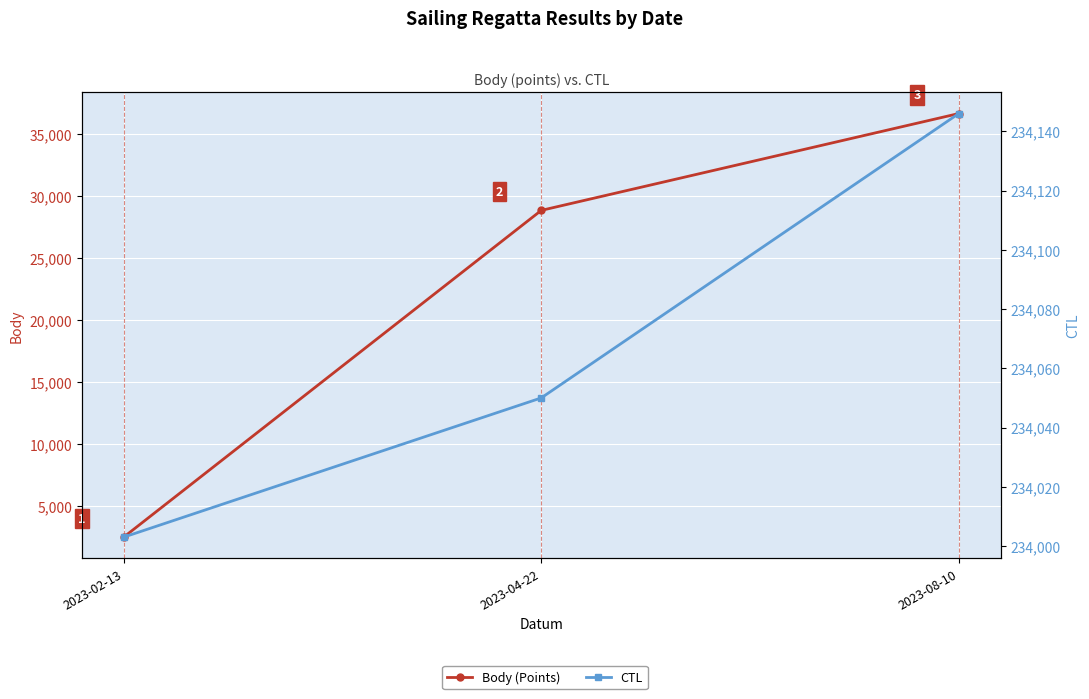

Rank the series by their average value, from highest to lowest.

CTL, Body (Points)